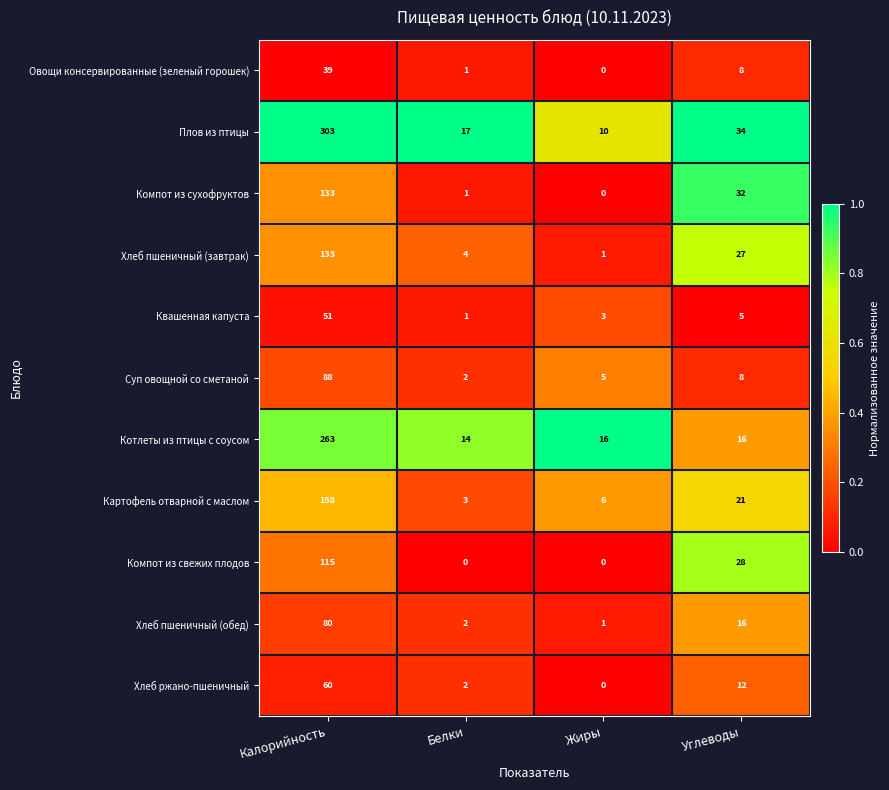

List the labels in order of Суп овощной со сметаной value, smallest first.

Белки, Жиры, Углеводы, Калорийность